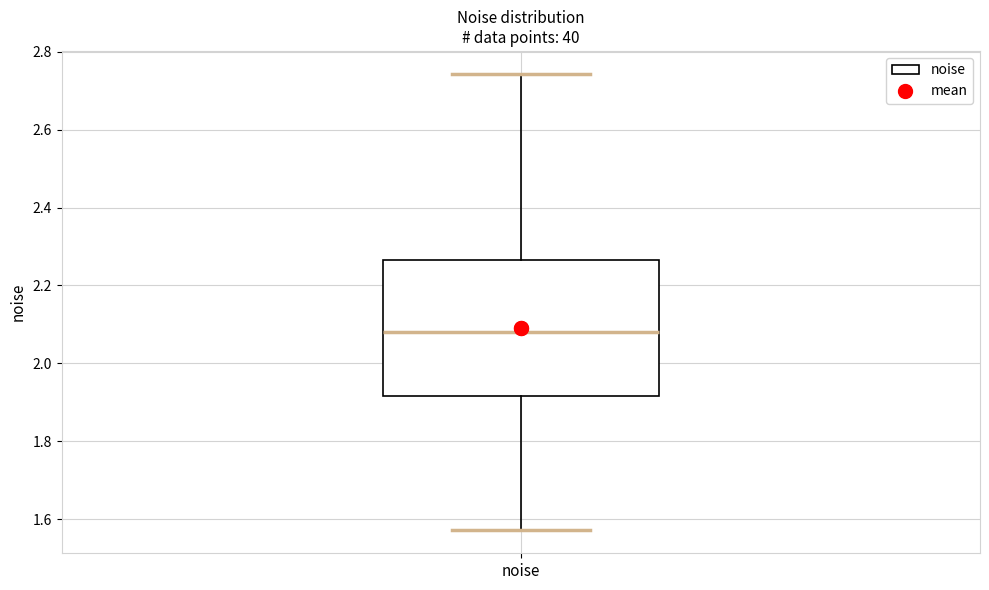

Where does the lower whisker of the box for noise end on the y-axis? The values are not printed on the chart, so give them approximately, as read against the axis.

1.58